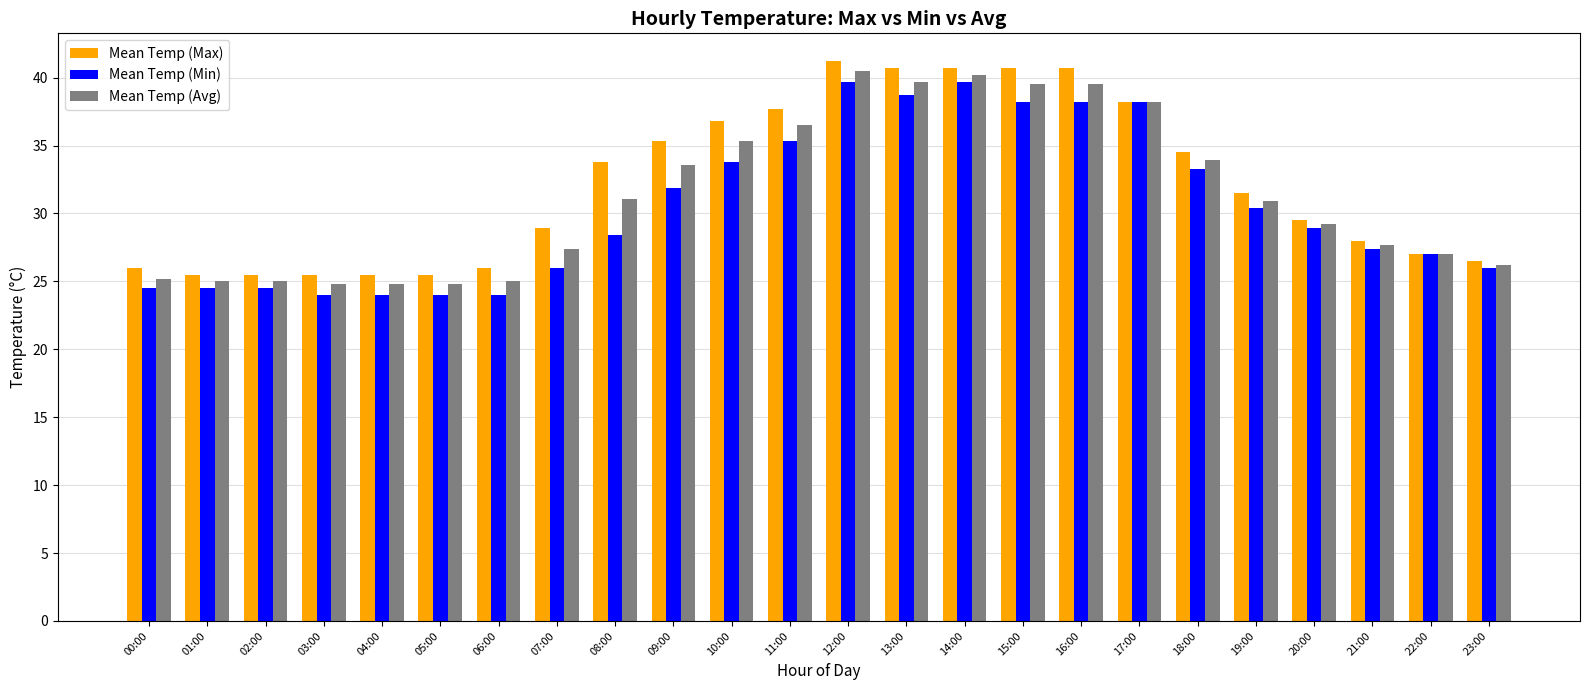

Count the number of data series in this chart.

3